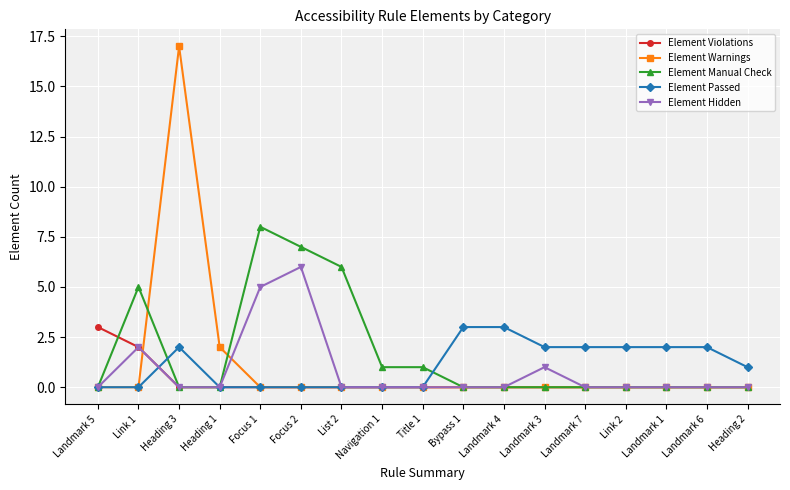

At which category does the chart reach its peak across all series?

Heading 3